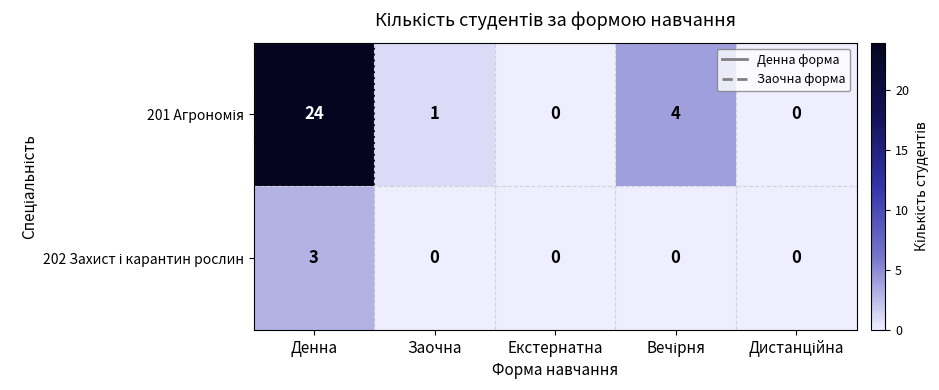

Which label corresponds to the largest value in the chart?

Денна